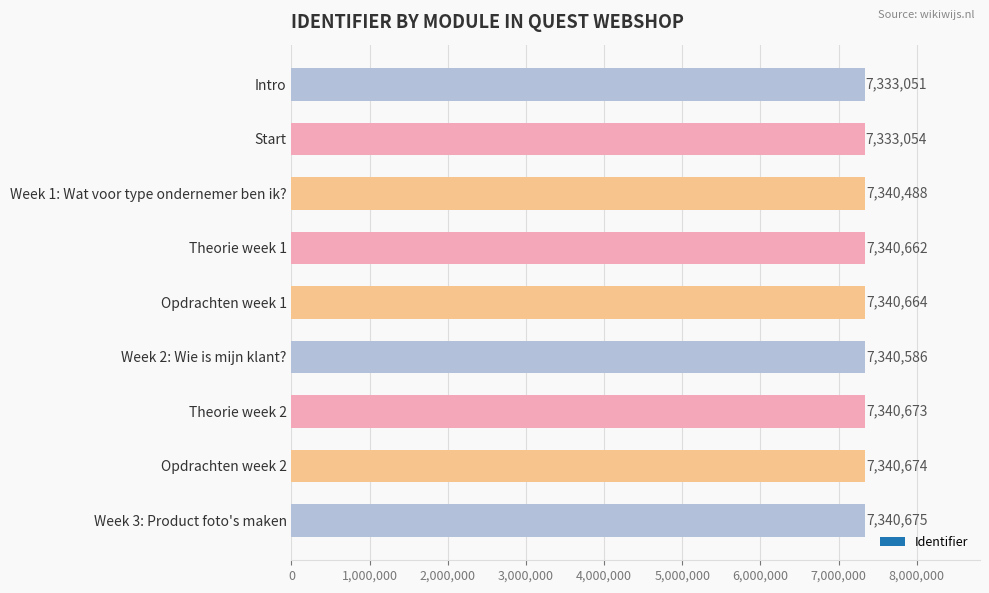

Are the bars grouped side by side (vs. stacked)?

No